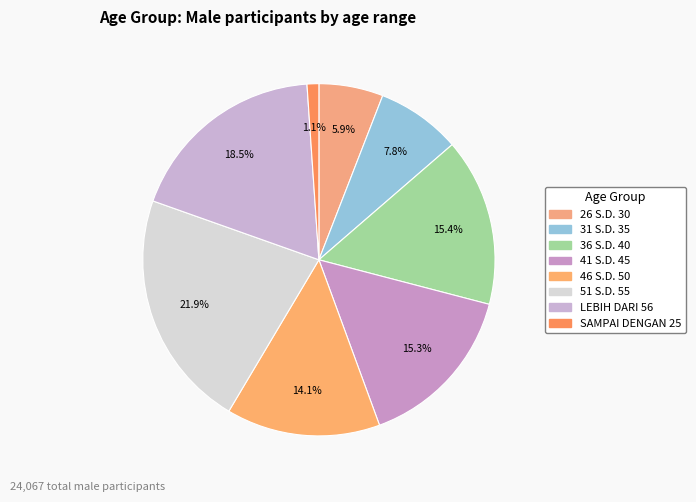

Is 41 S.D. 45 the majority of the pie?

No